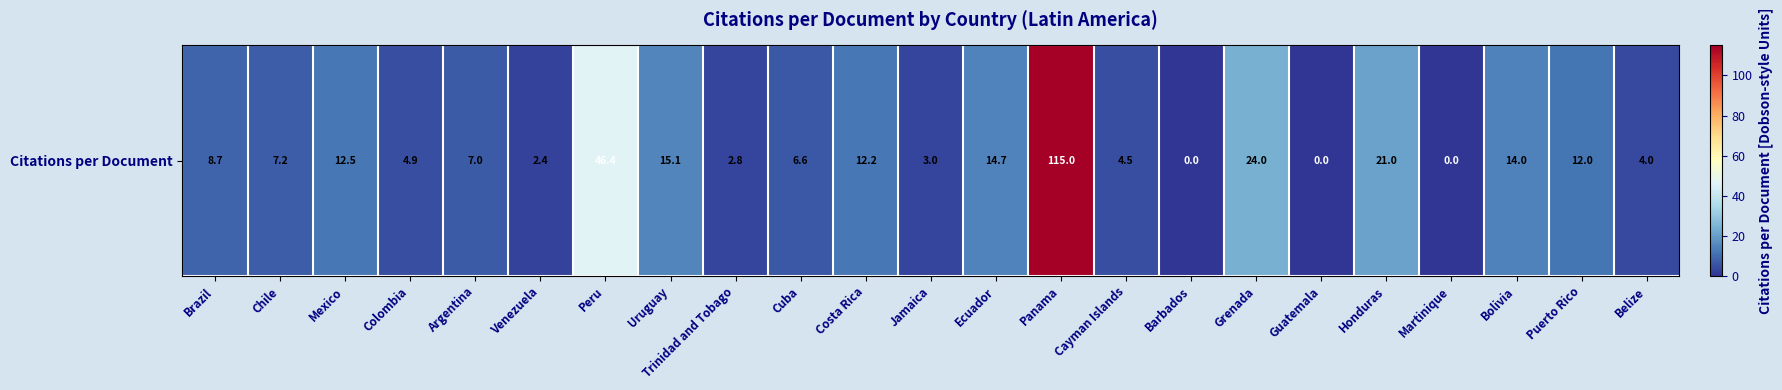

How many values are above zero?

20